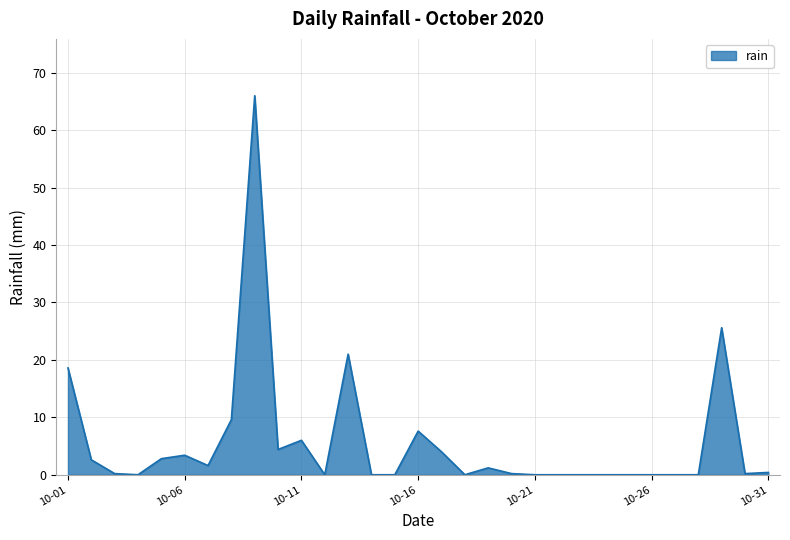

What is the sum of all values?

175.4